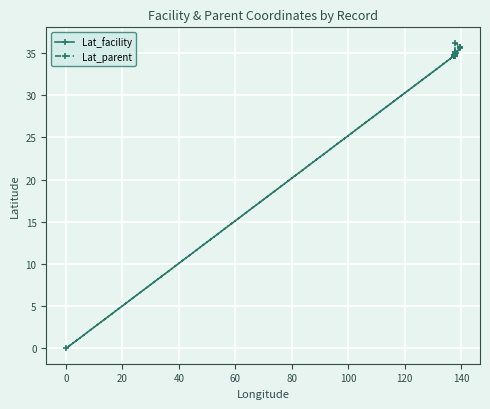

What is the difference between the maximum and second lowest values in the Lat_facility series?

0.5